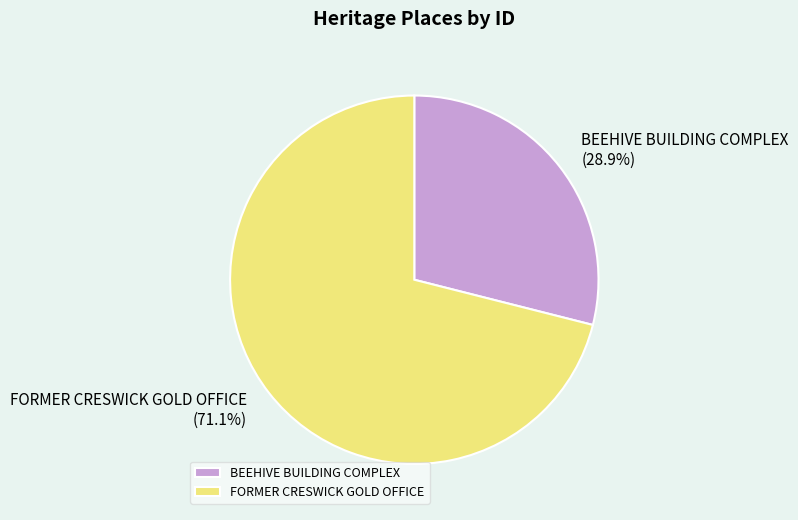

True or false: BEEHIVE BUILDING COMPLEX accounts for 36% of the total.

False